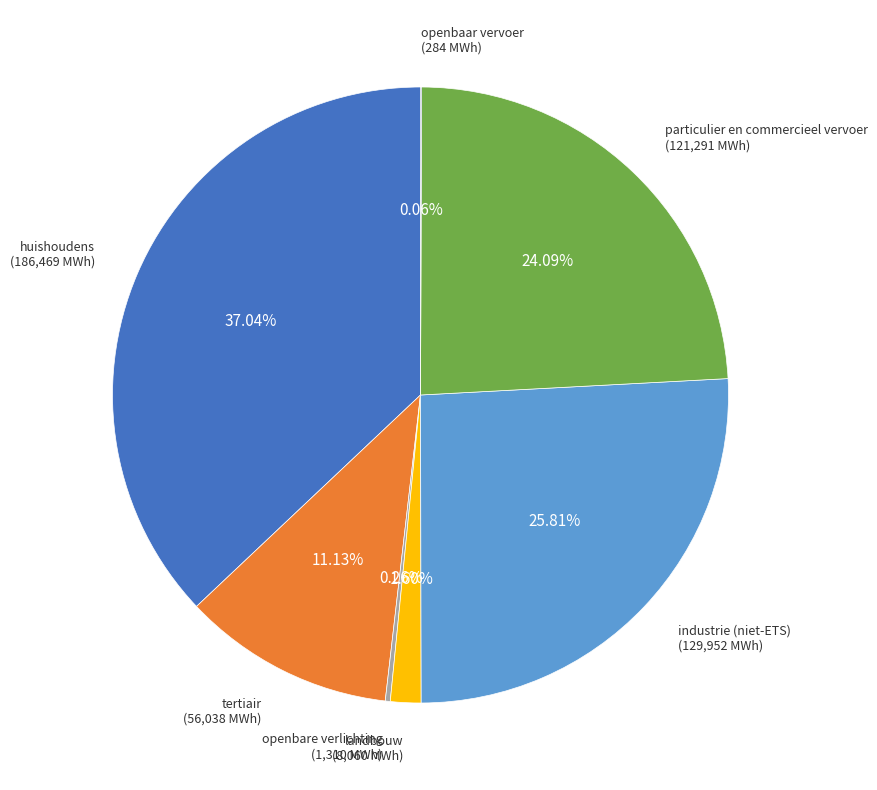

What is the ratio of the value at particulier en commercieel vervoer to the value at industrie (niet-ETS)?

0.9